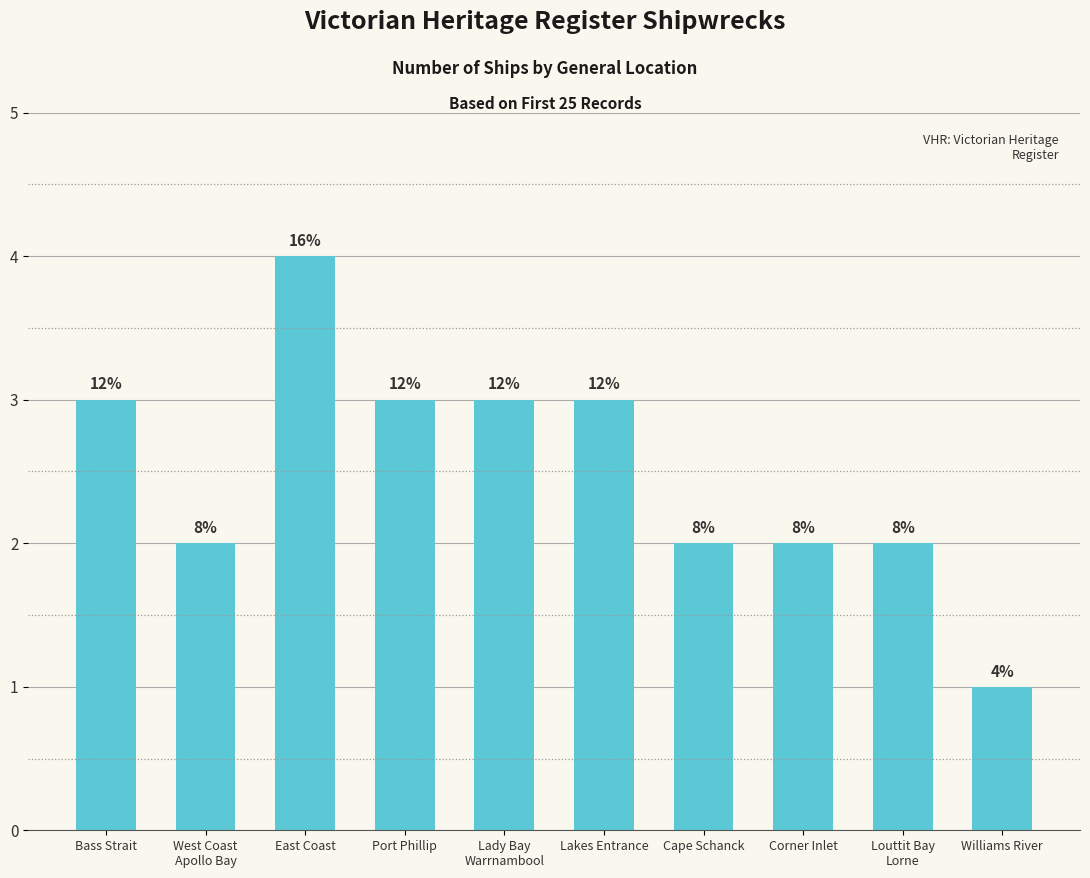

How many bars are there in total?

10